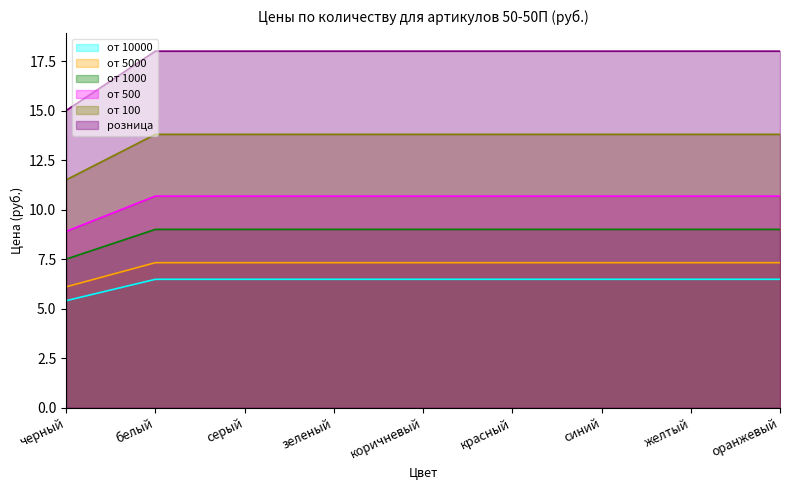

What is the label of the 5th point from the right?

коричневый